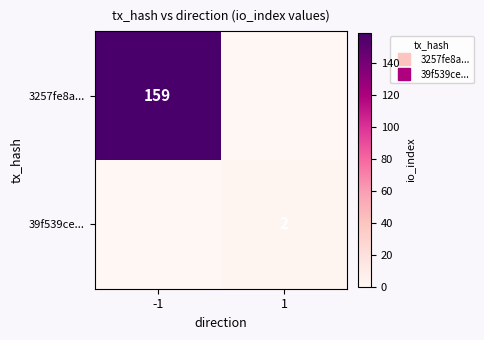

At which label does 39f539ce... reach its minimum?

-1